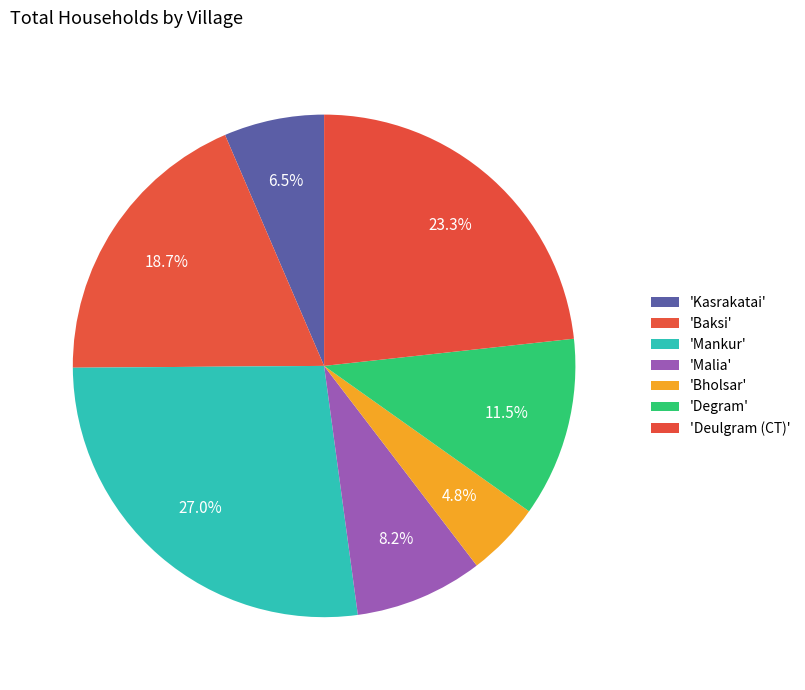

How many slices are in this pie chart?

7